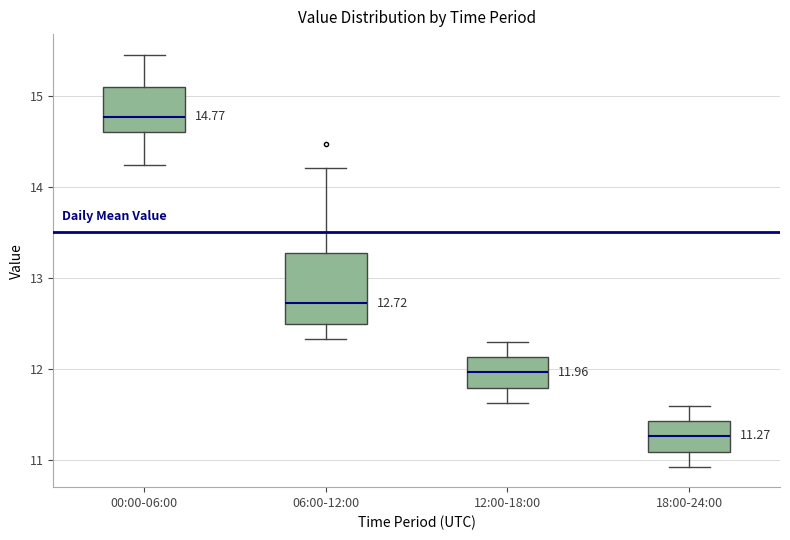

Which box is the tallest, from its lower edge to its upper edge?

06:00-12:00